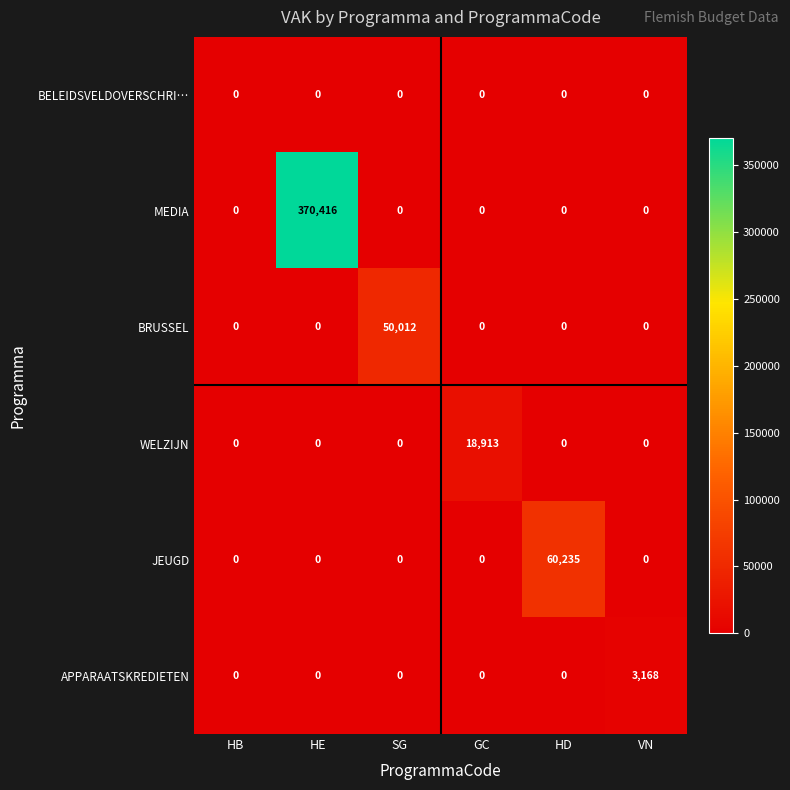

Which category has the highest value across all series?

HE